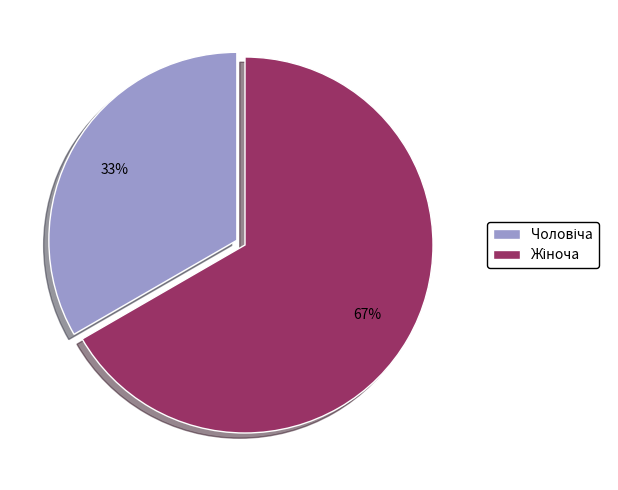

Does any single category account for the majority?

Yes